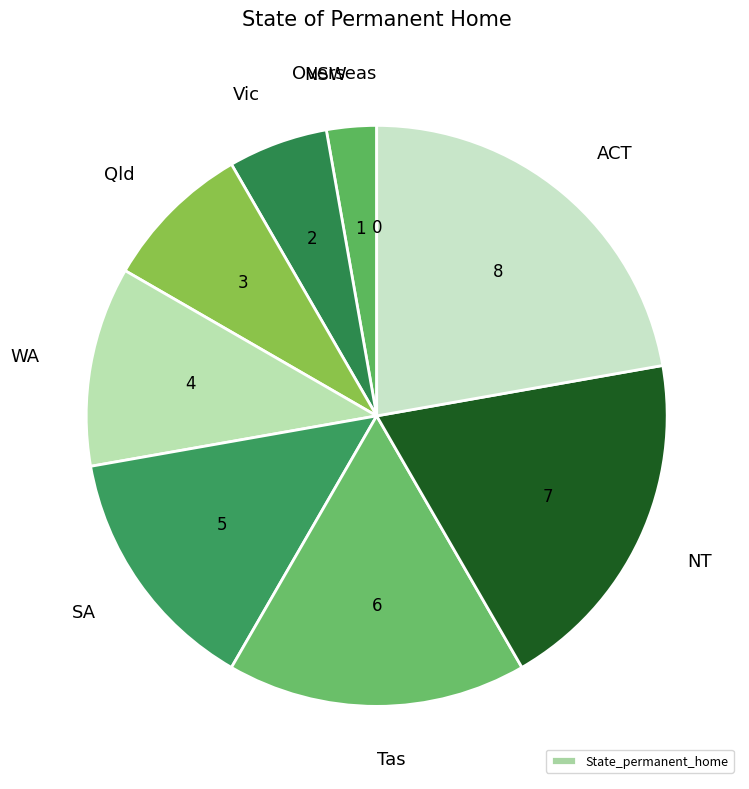

Which category has the smallest portion of the pie?

Overseas